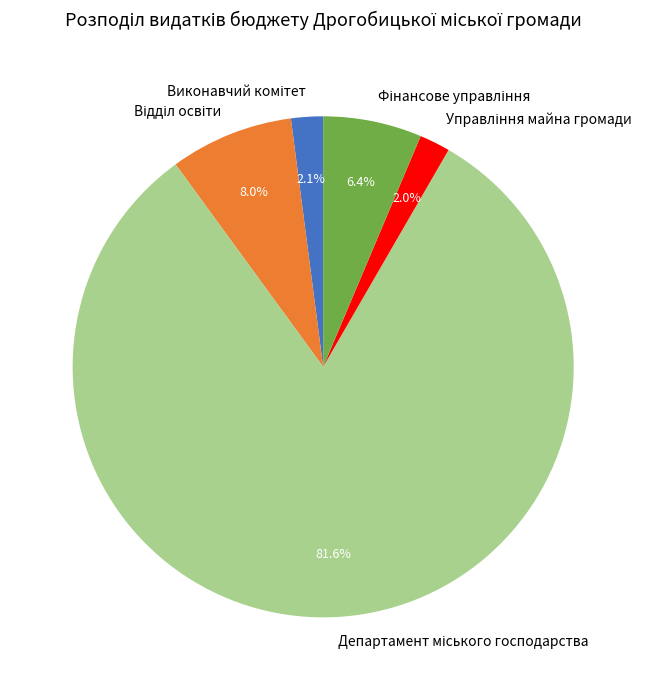

Is there any slice that represents more than half of the pie?

Yes